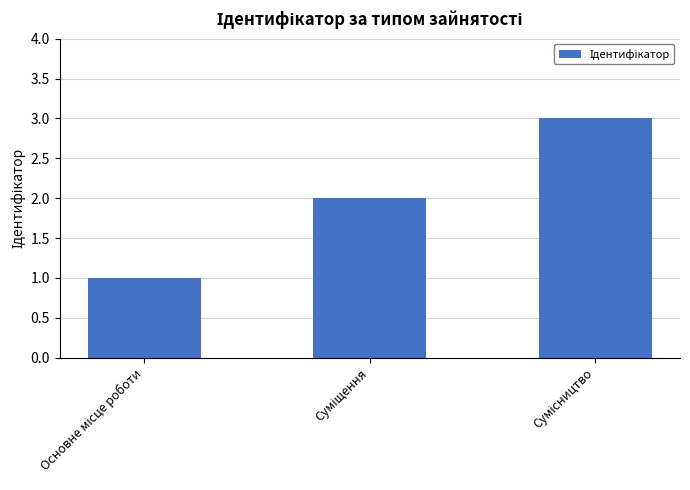

What is the greatest value displayed?

3